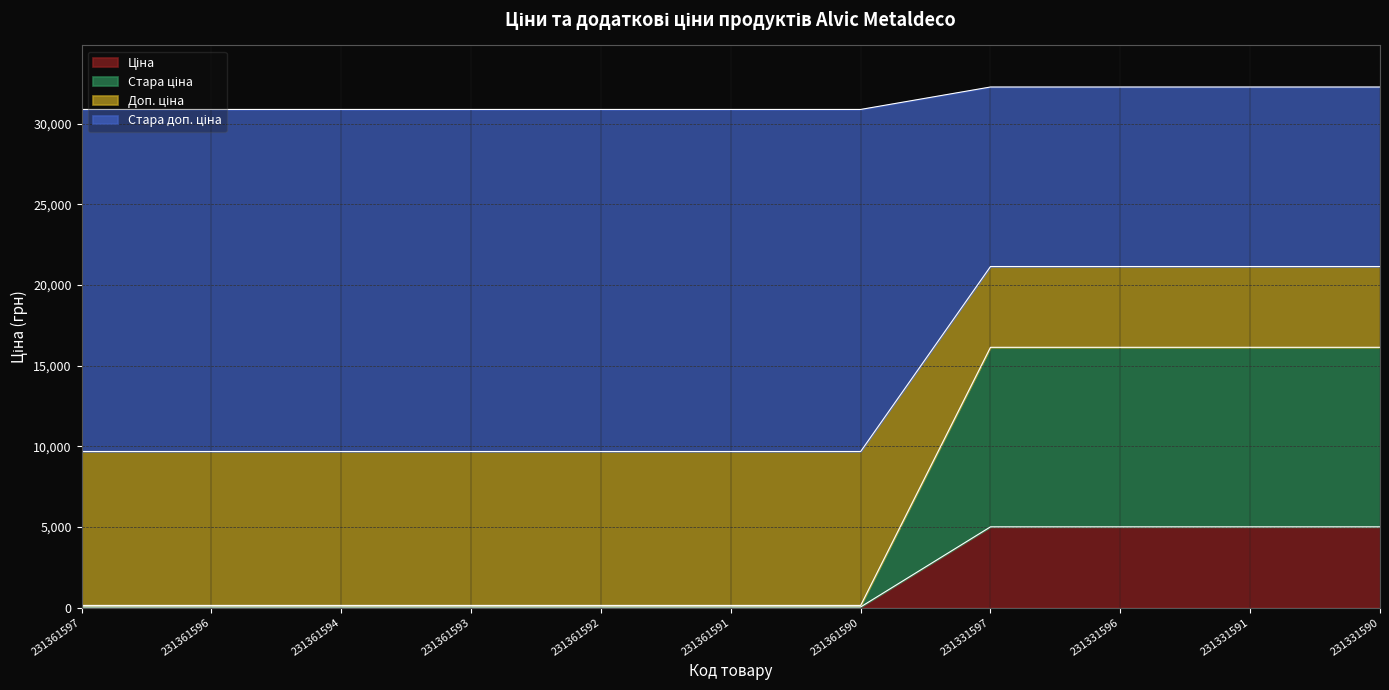

True or false: Стара доп. ціна and Стара ціна cross at least once.

False